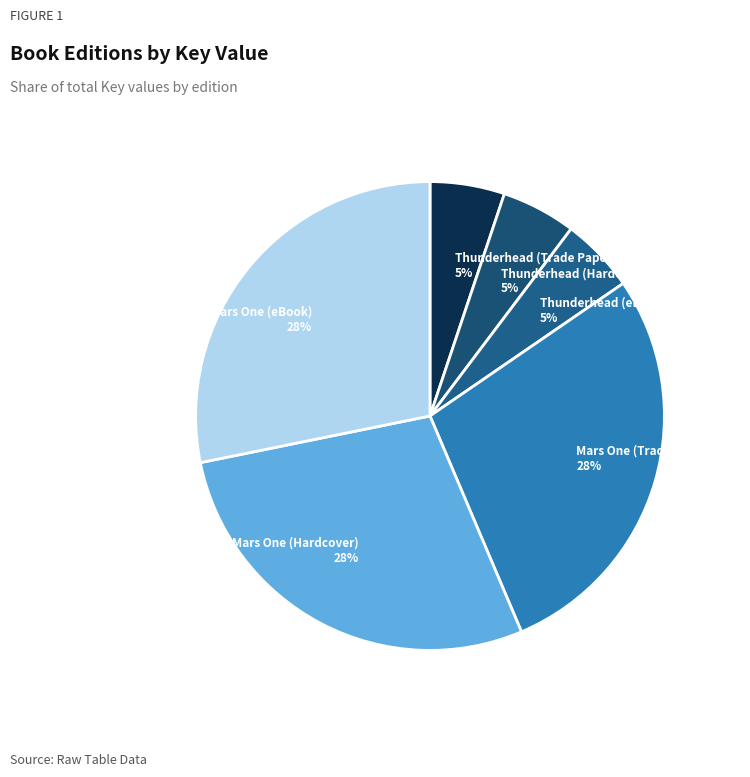

Combined, do Mars One (Trade Paperback) and Thunderhead (eBook) account for over 50%?

No